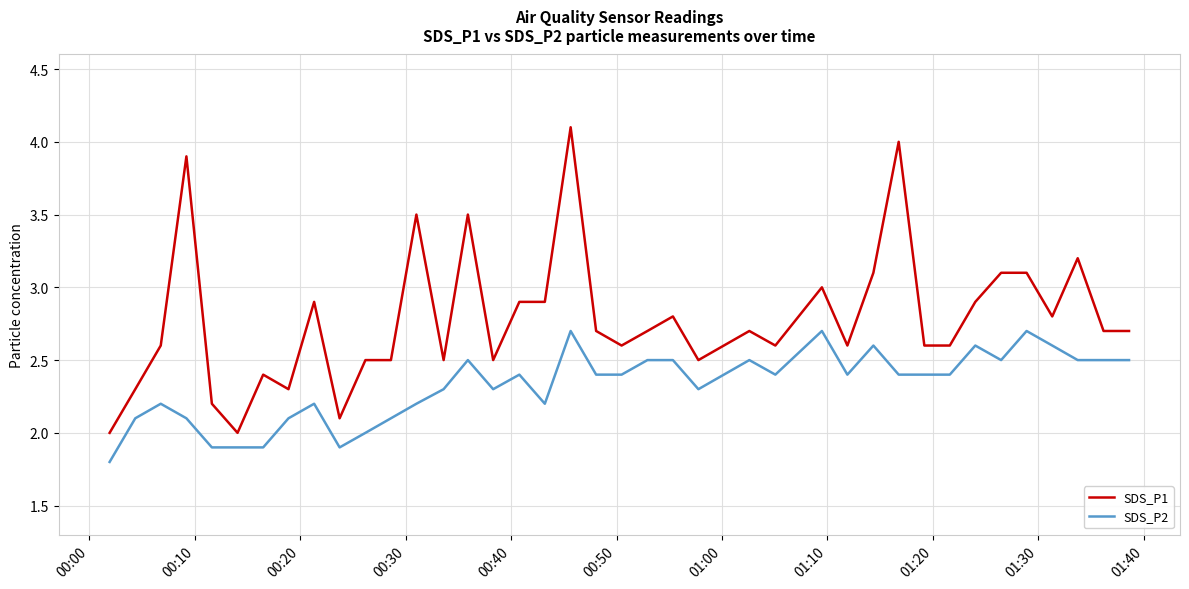

True or false: SDS_P1 and SDS_P2 cross at least once.

False